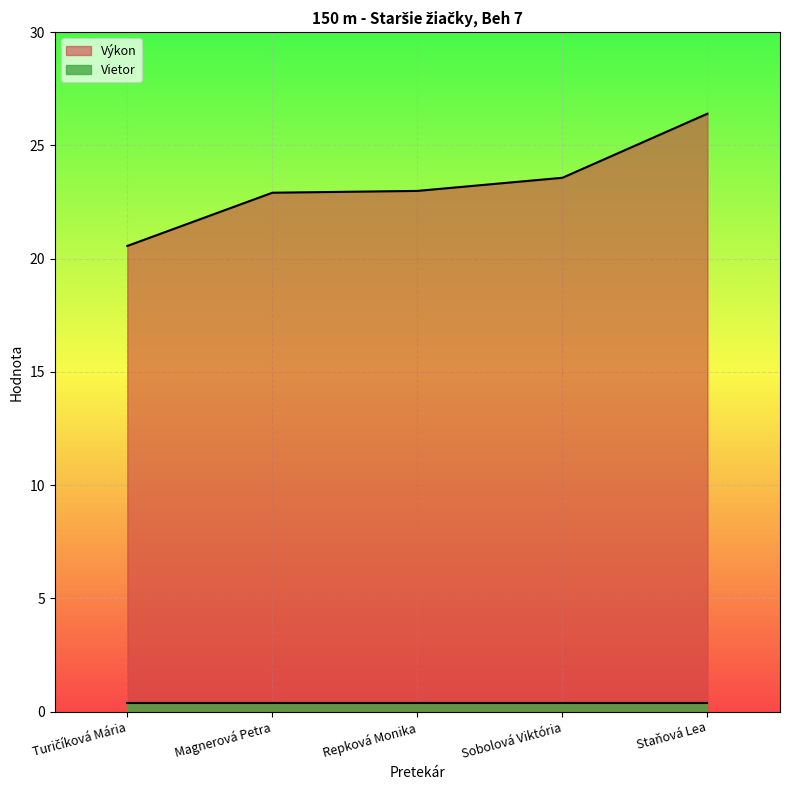

List the labels in order of value, smallest first.

Turičíková Mária, Magnerová Petra, Repková Monika, Sobolová Viktória, Staňová Lea